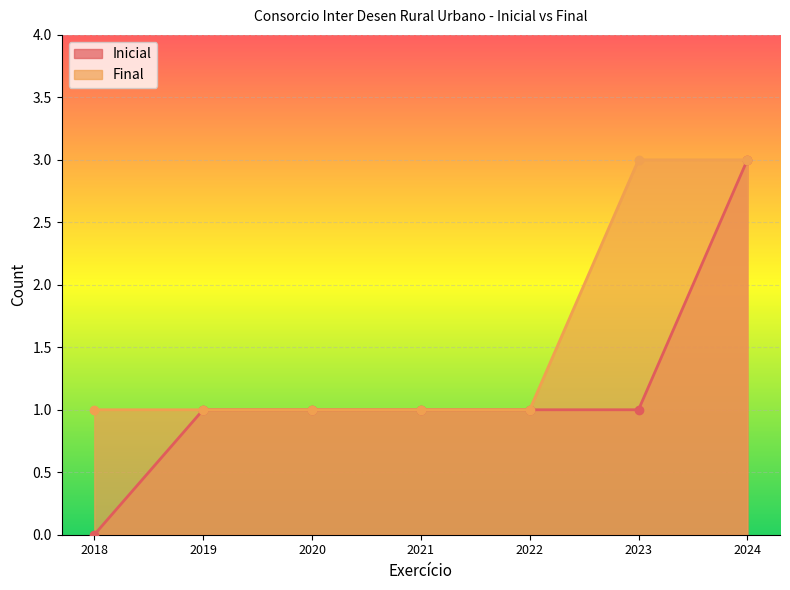

What are all the series names shown in the legend?

Inicial, Final